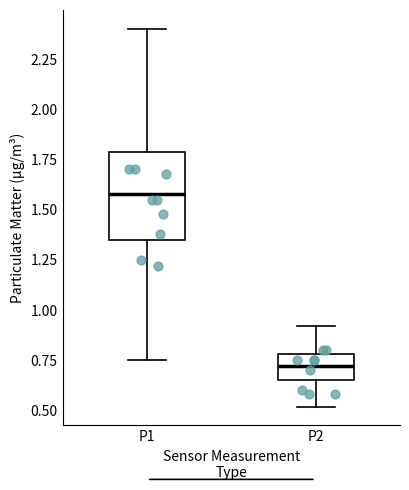

Where does the upper whisker of the box for P2 end on the y-axis? The values are not printed on the chart, so give them approximately, as read against the axis.

0.90